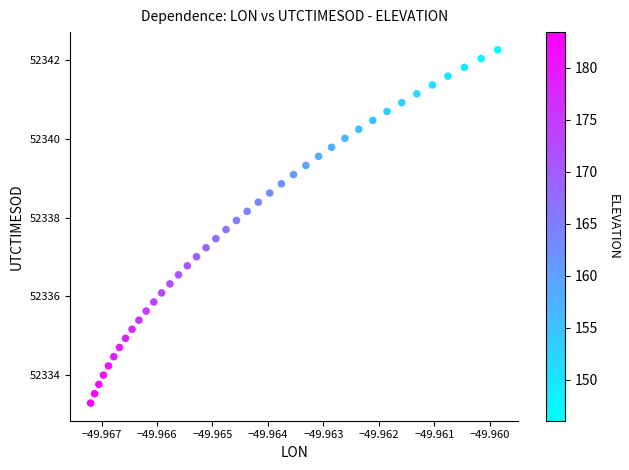

What is the range of Y values (max minus min)?

9.0